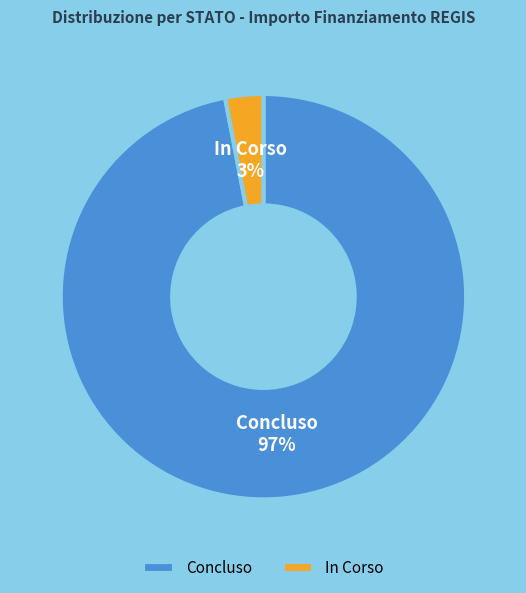

To the nearest percent, what portion does In Corso represent?

3%